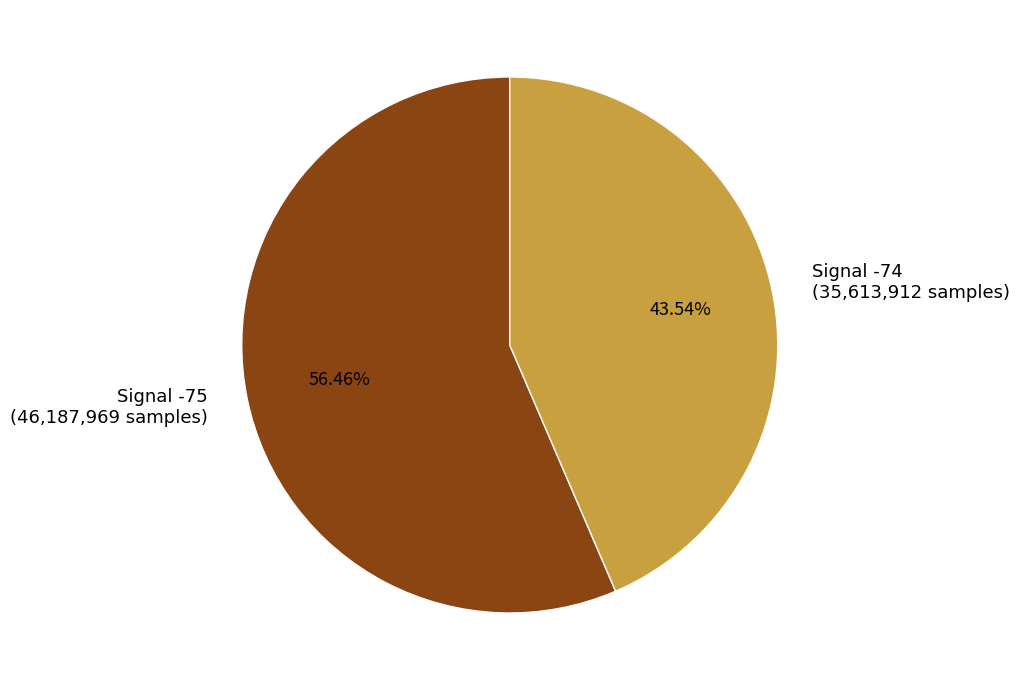

To the nearest percent, what is the average slice percentage?

50%